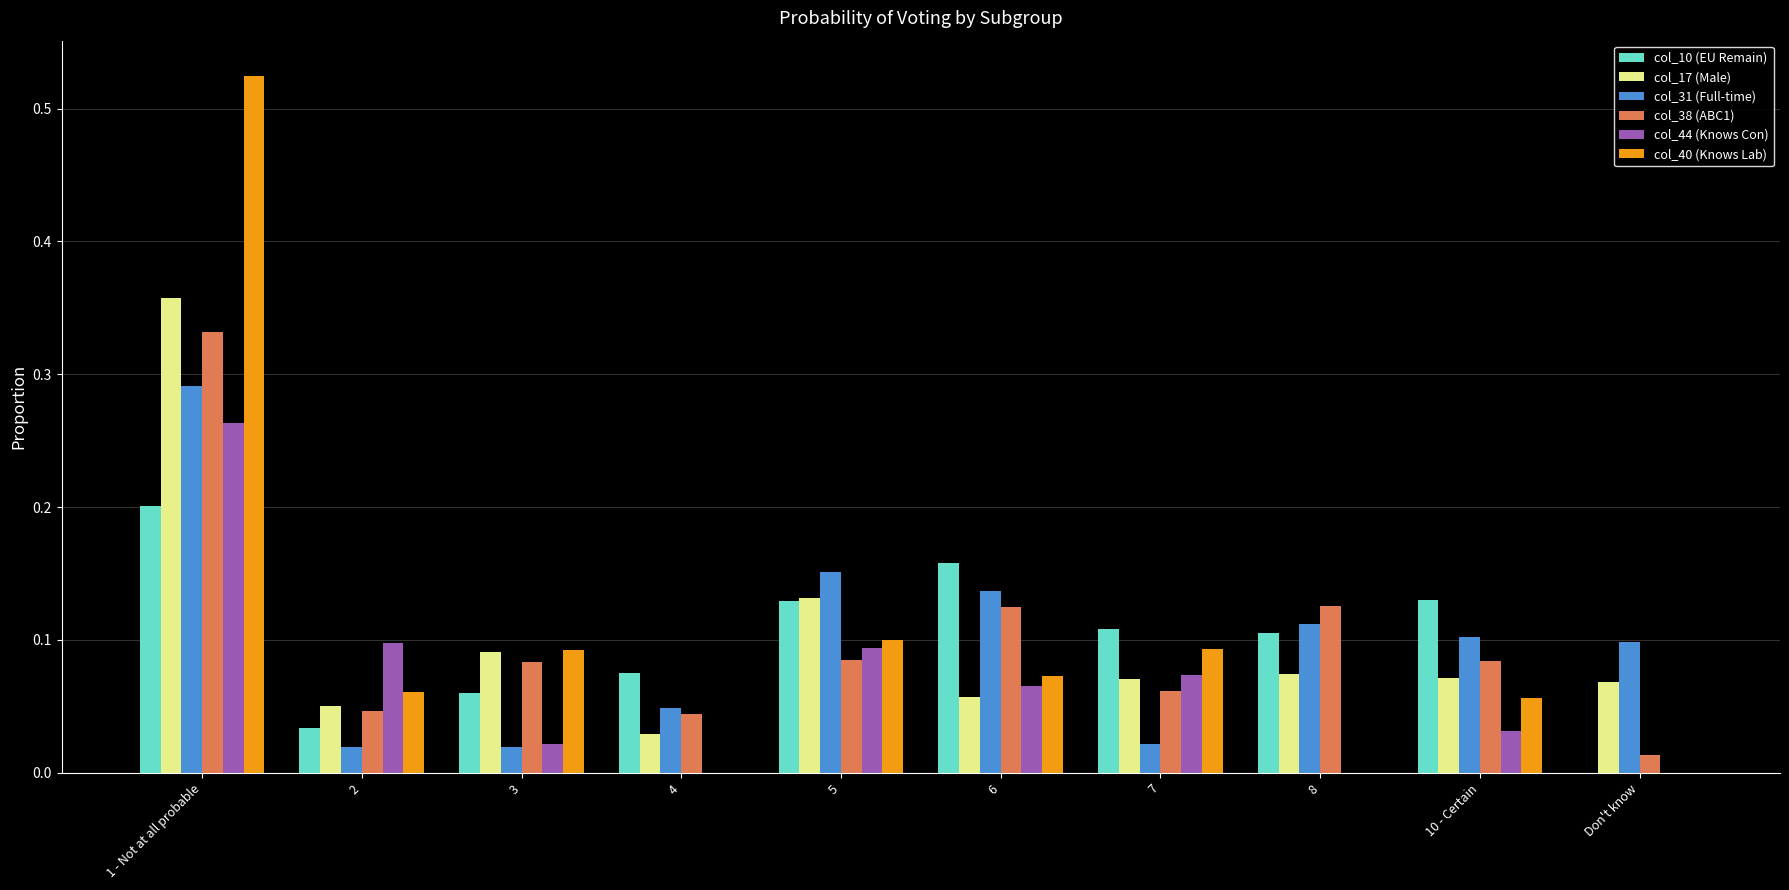

True or false: col_10 (EU Remain) has a value of 0.1 at 2.

False